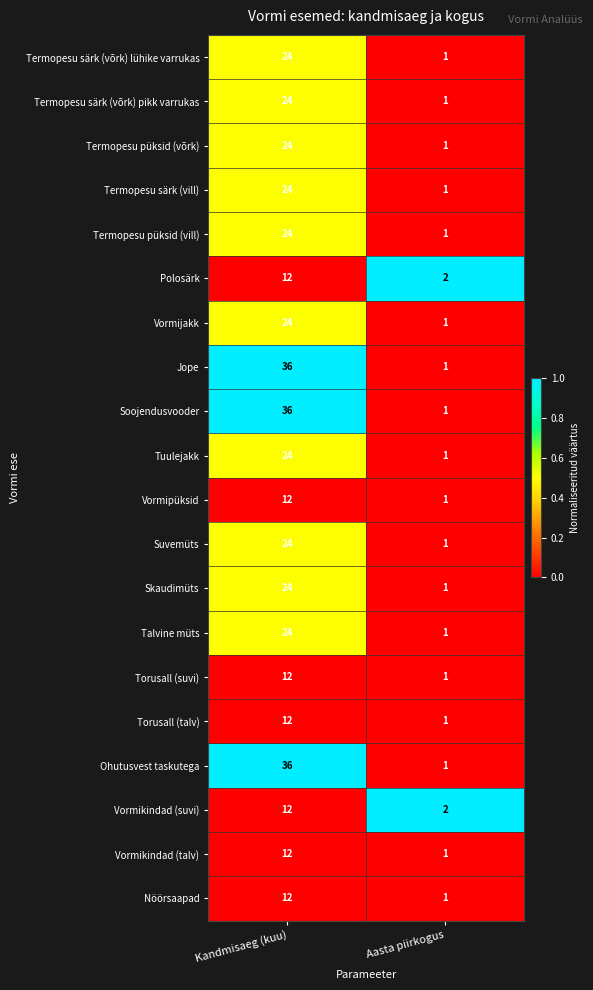

How many data points does each series have?

2